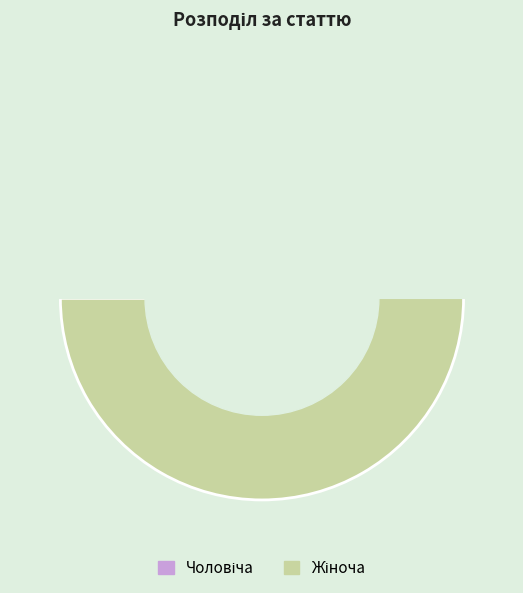

To the nearest percent, what is the average slice percentage?

50%